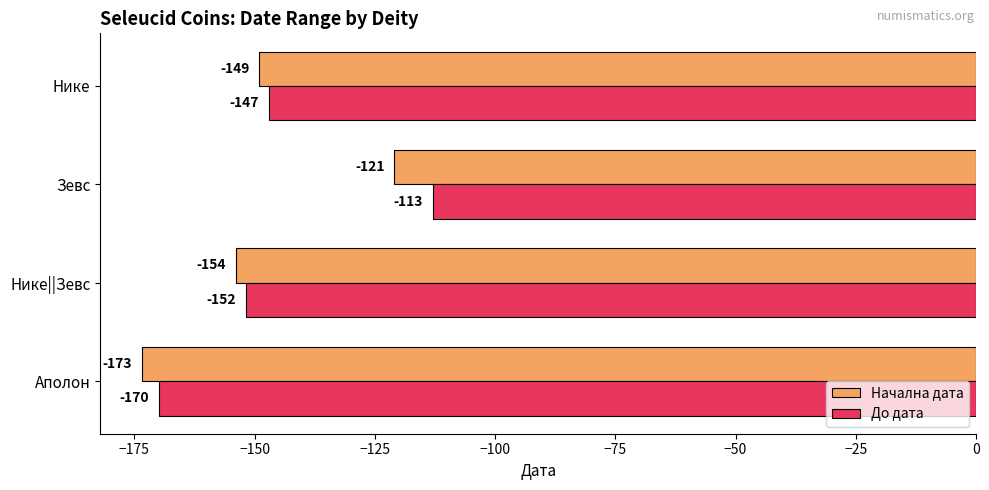

The Начална дата series shows -47.5 at Нике. True or false?

False